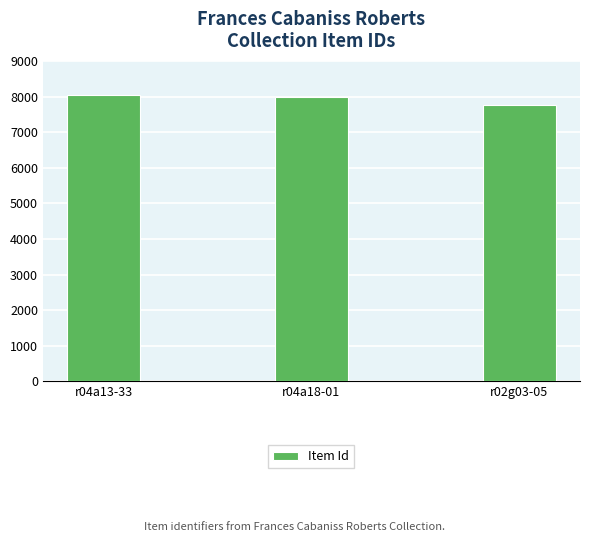

True or false: the data shows 3964 at r04a18-01.

False